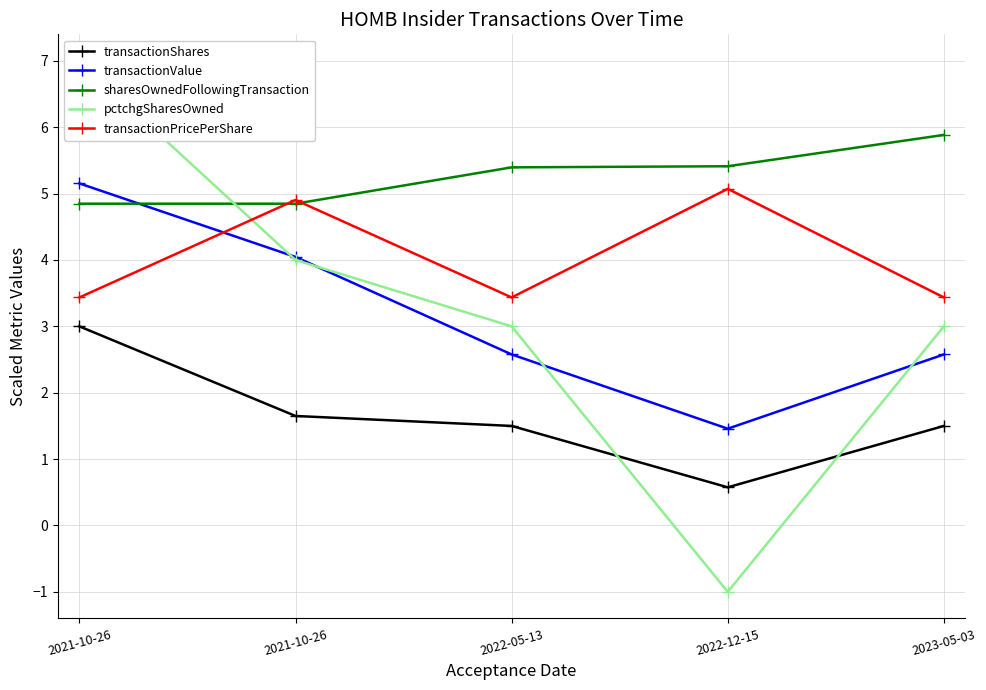

What is the value of the transactionShares point at the 1st from the left?

3.0